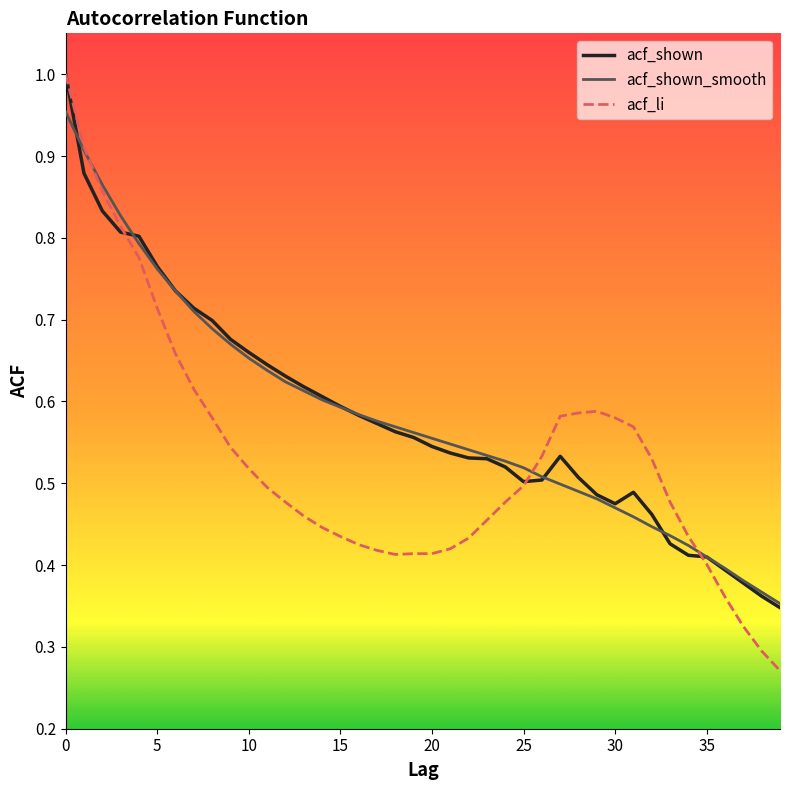

Which series has the widest spread of values?

acf_li